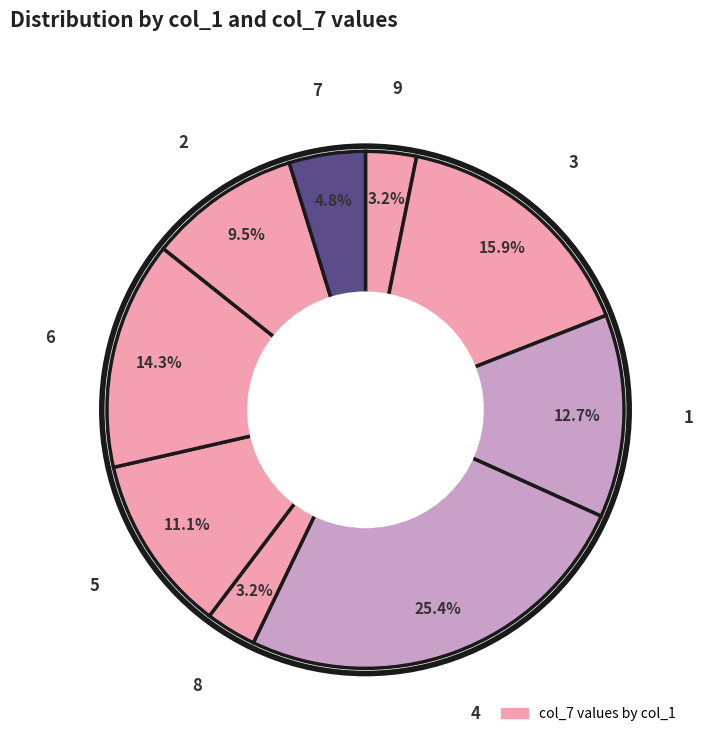

How many segments does this pie chart have?

9